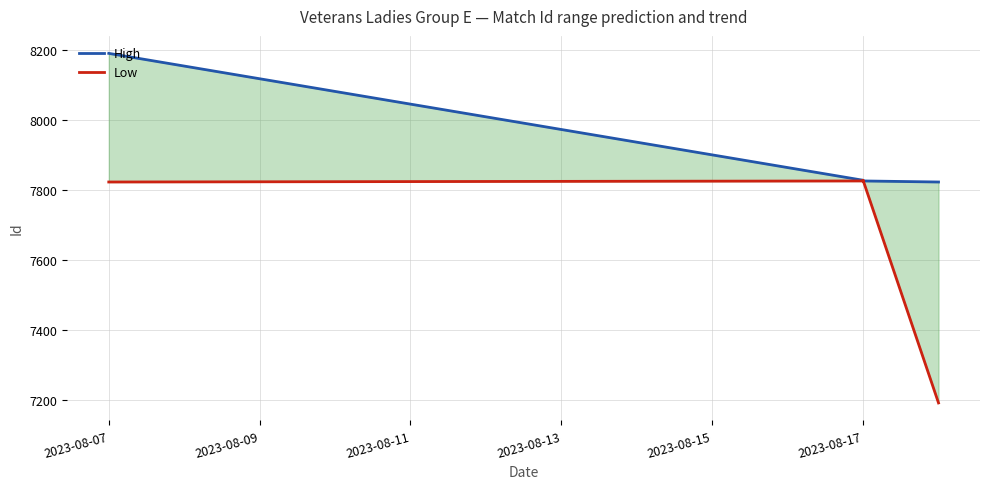

The Low series shows 2227 at 2023-08-17. True or false?

False